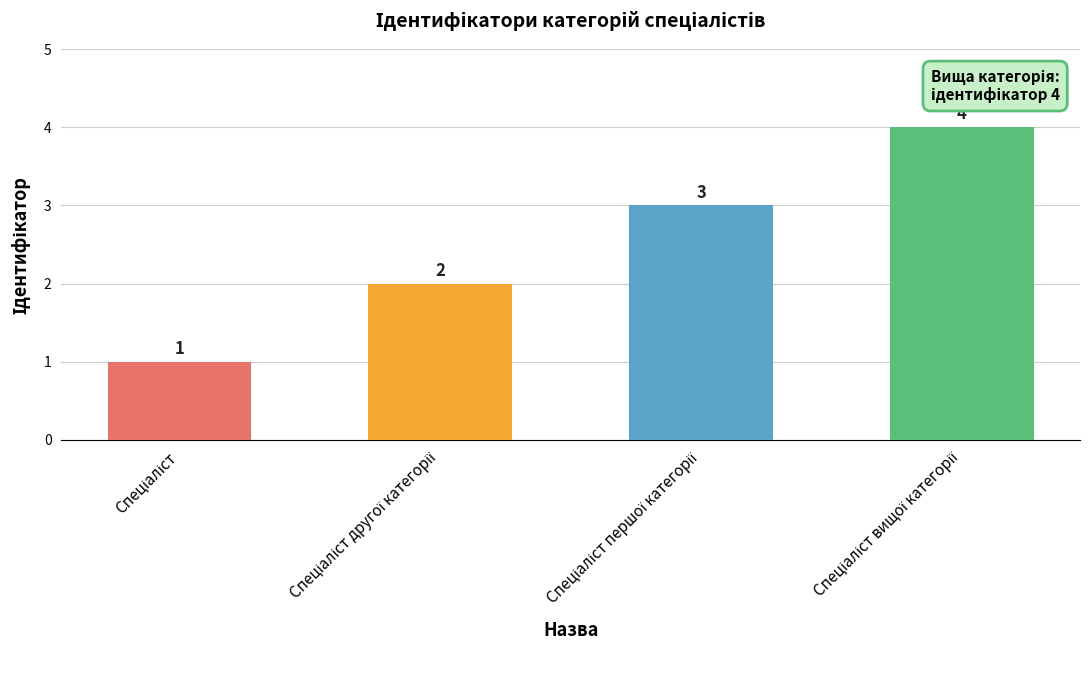

What is the smallest value displayed?

1